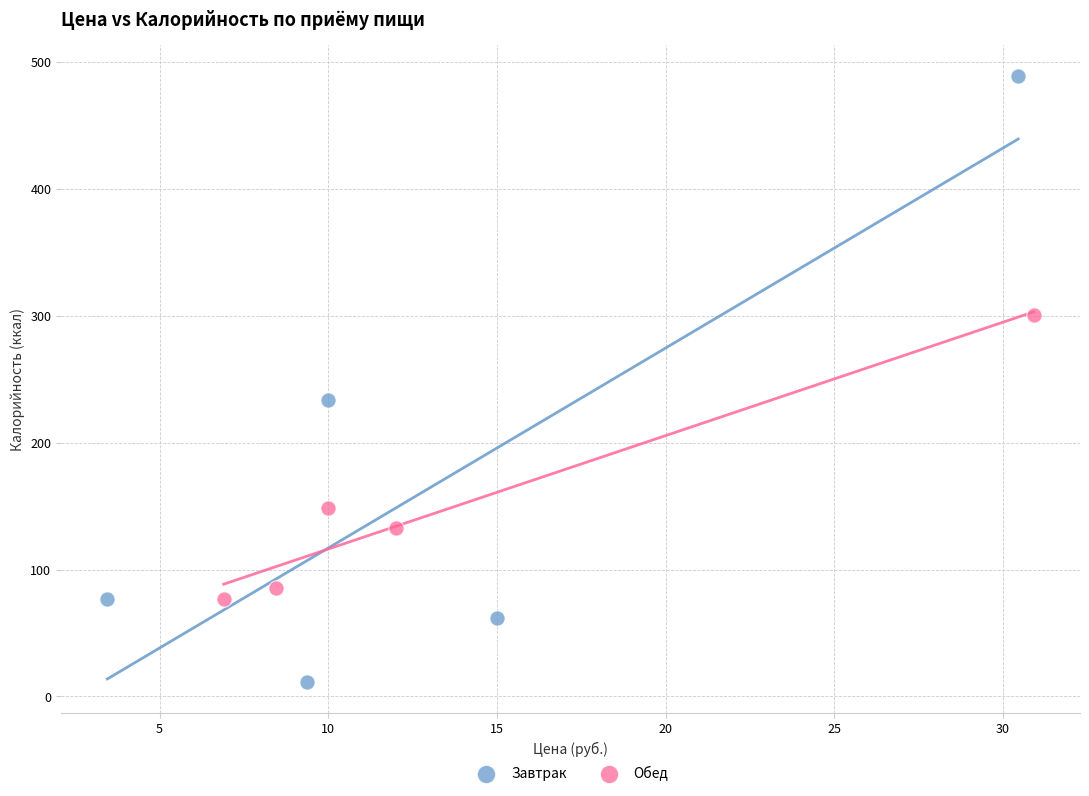

Which series reaches the maximum Y coordinate?

Завтрак